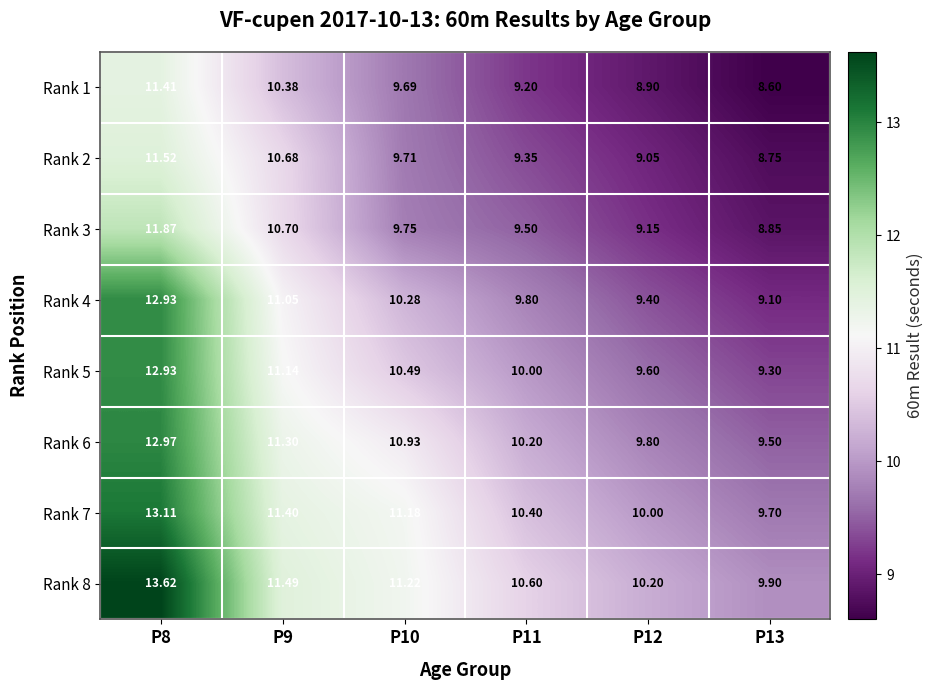

Is the value of Rank 1 at P10 greater than the value of Rank 4 at P10?

No